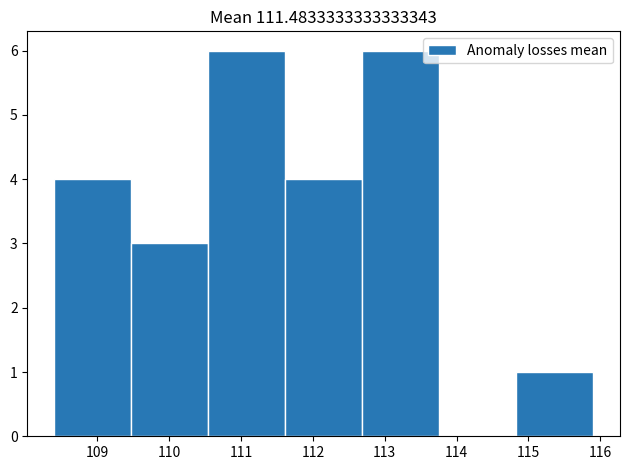

How tall is the bar that spans 114.8 to 115.9 on the x-axis? Neither the bar edges nor the heights are printed on the chart, so give them approximately, as read against the axes.

1